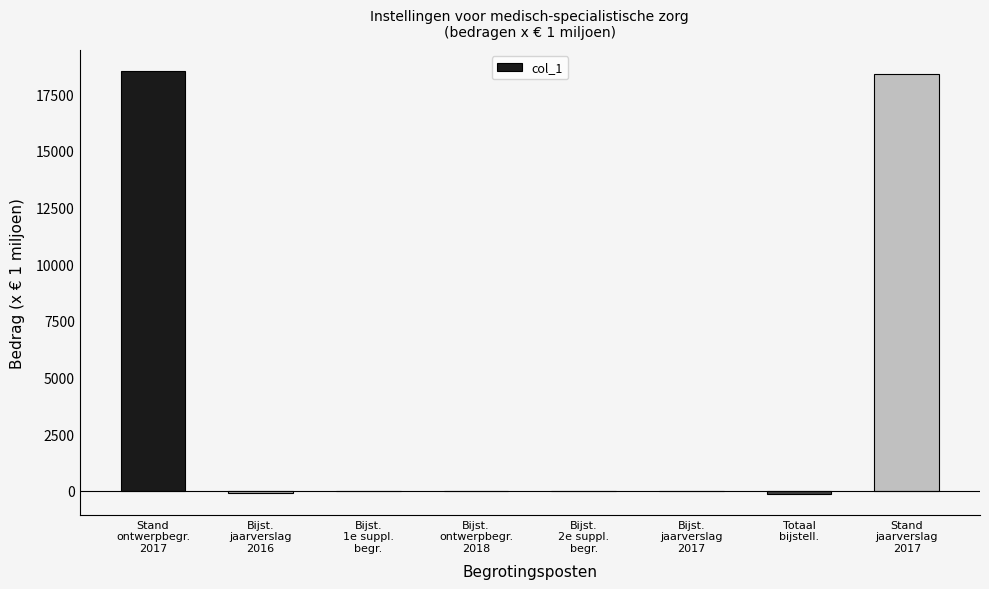

How many series are shown in this chart?

1